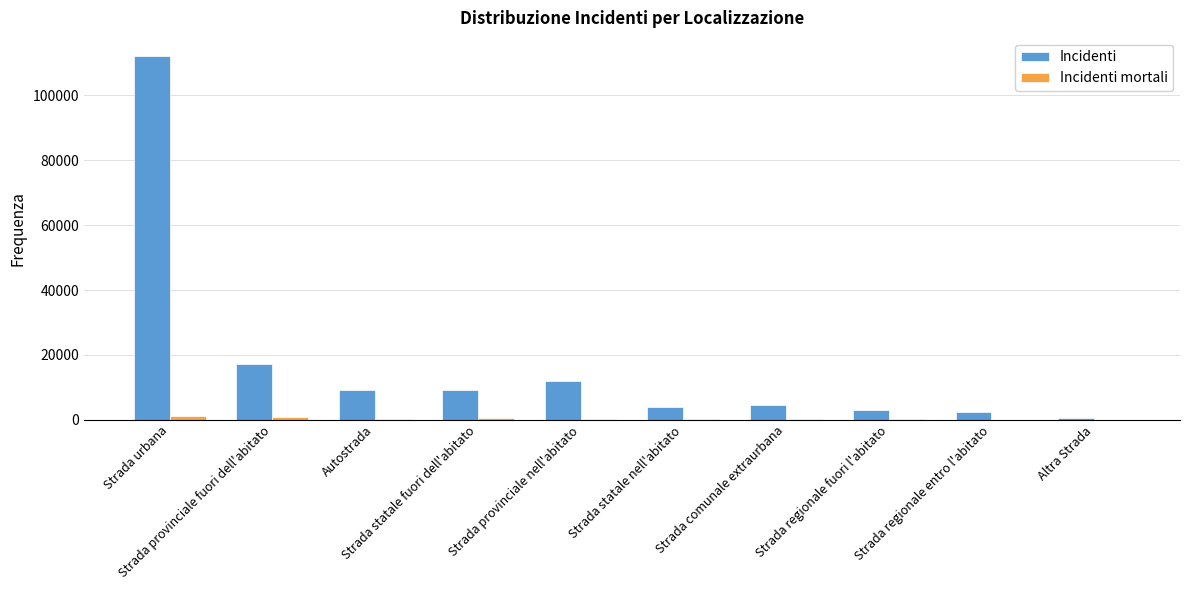

What is the maximum value for Incidenti?

112151